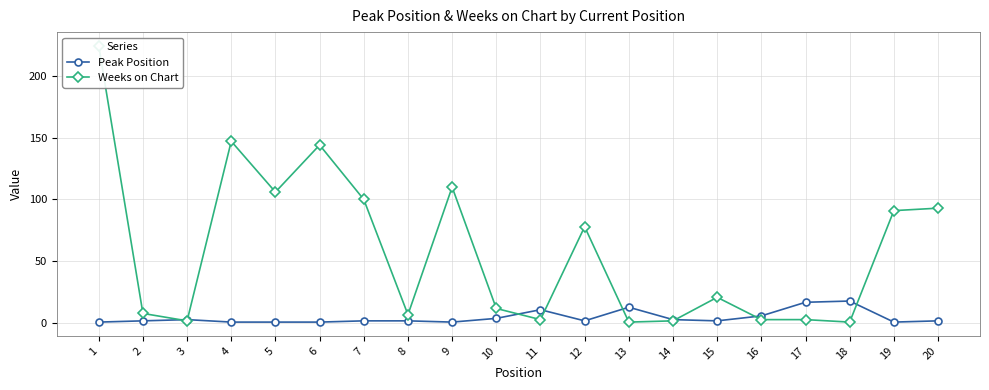

The Weeks on Chart series shows 64 at 20. True or false?

False